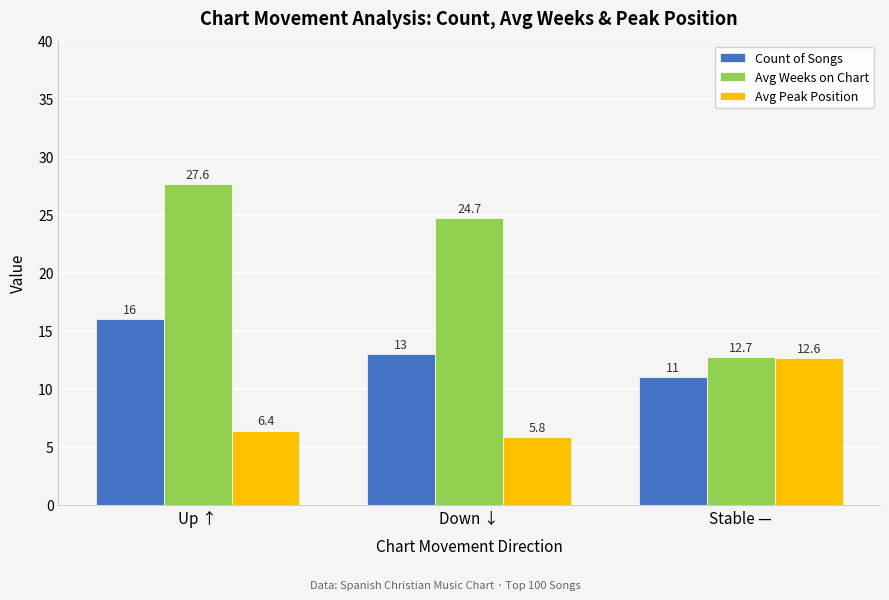

Reading right to left, extract all data points from this chart.

Count of Songs: 11.0	13.0	16.0
Avg Weeks on Chart: 12.7	24.7	27.6
Avg Peak Position: 12.6	5.8	6.4